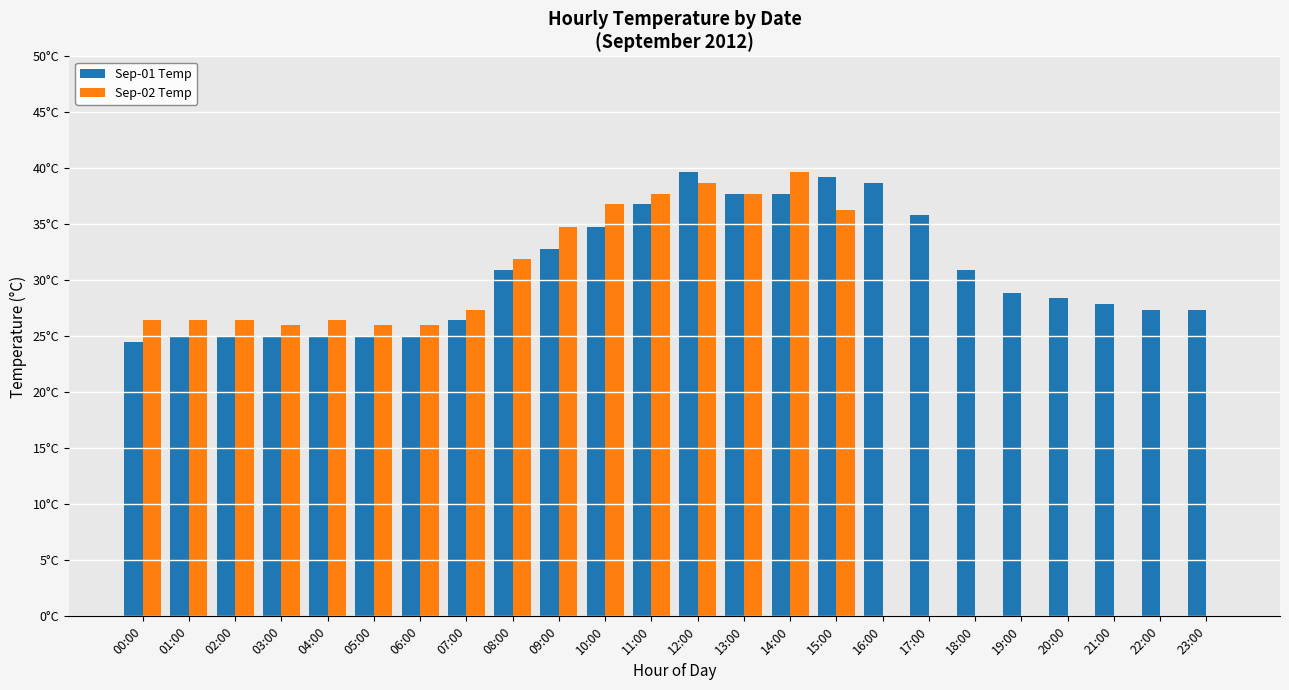

Reading left to right, list all the values displayed in this chart.

Sep-01 Temp: 00:00=24.5	01:00=25.0	02:00=25.0	03:00=25.0	04:00=25.0	05:00=25.0	06:00=25.0	07:00=26.5	08:00=30.9	09:00=32.8	10:00=34.8	11:00=36.8	12:00=39.7	13:00=37.7	14:00=37.7	15:00=39.2	16:00=38.7	17:00=35.8	18:00=30.9	19:00=28.9	20:00=28.4	21:00=27.9	22:00=27.4	23:00=27.4
Sep-02 Temp: 00:00=26.5	01:00=26.5	02:00=26.5	03:00=26.0	04:00=26.5	05:00=26.0	06:00=26.0	07:00=27.4	08:00=31.9	09:00=34.8	10:00=36.8	11:00=37.7	12:00=38.7	13:00=37.7	14:00=39.7	15:00=36.3	16:00=0.0	17:00=0.0	18:00=0.0	19:00=0.0	20:00=0.0	21:00=0.0	22:00=0.0	23:00=0.0